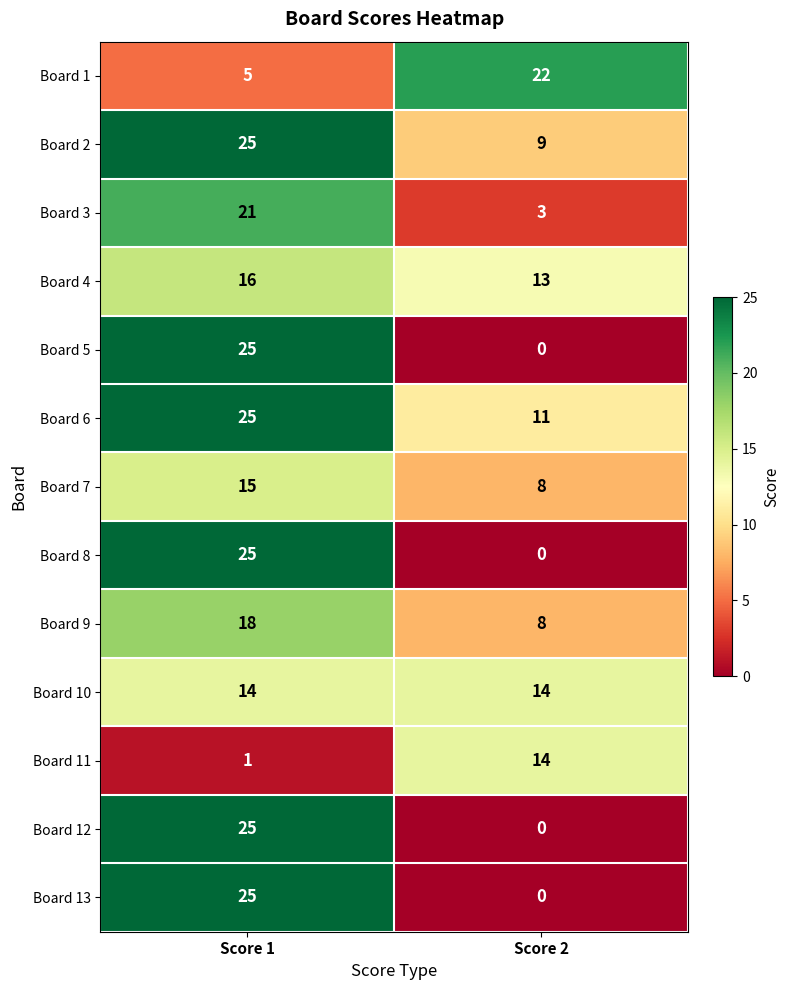

True or false: Board 4 has a value of 8 at Score 1.

False